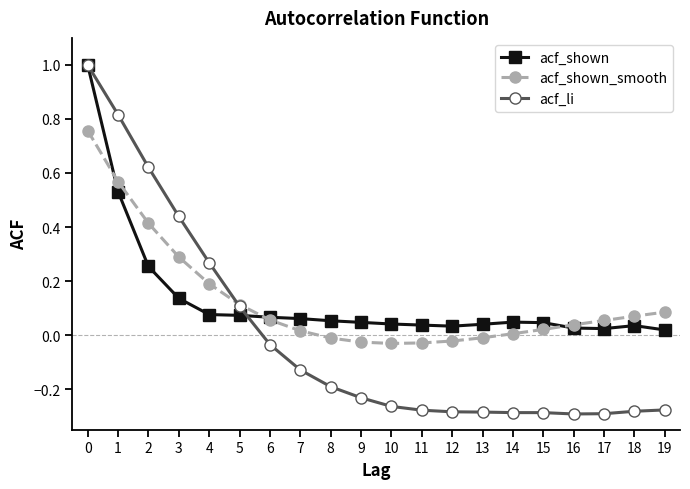

Which series ends up on top after the final intersection of acf_shown_smooth and acf_li?

acf_shown_smooth